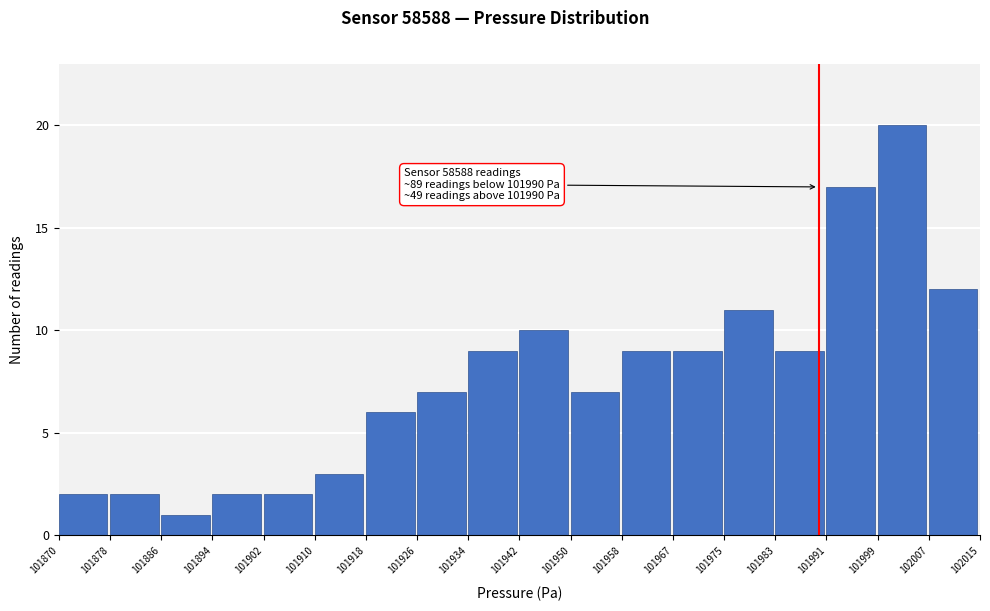

Over which range of the x-axis is the bar tallest?

101999 to 102007